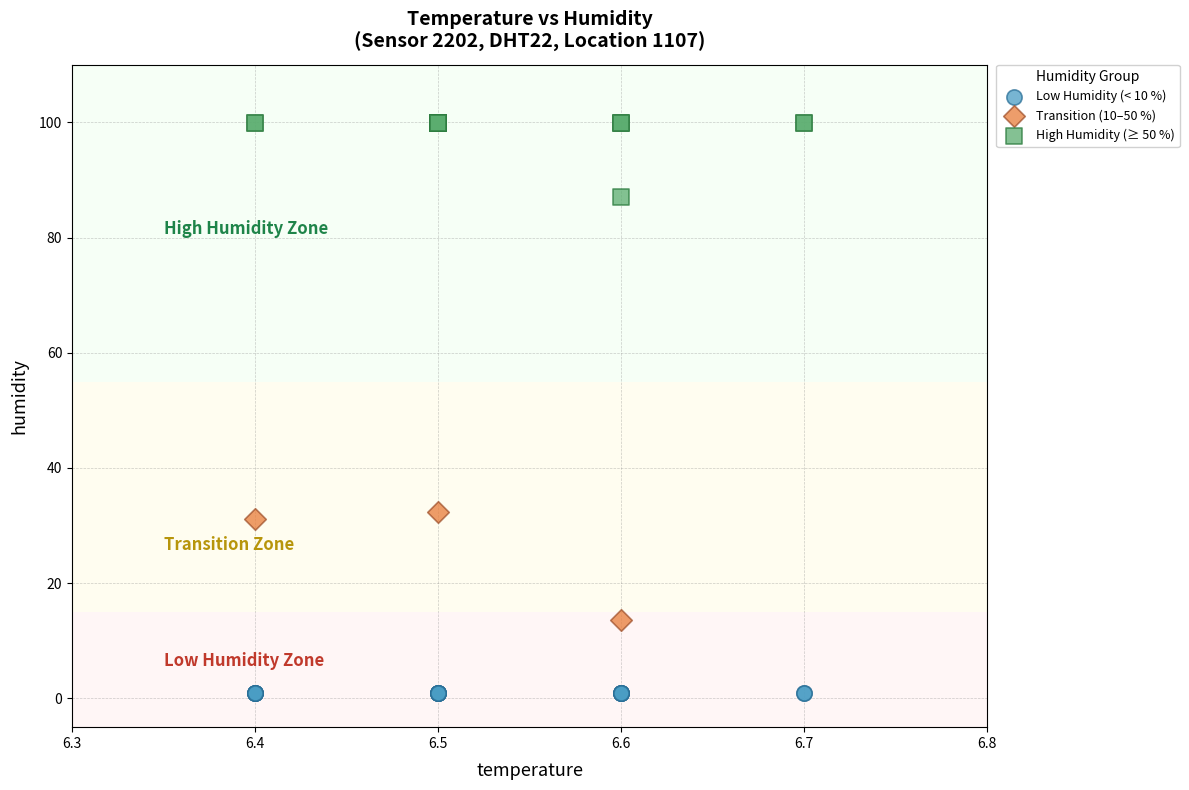

Which series reaches the minimum Y coordinate?

Low Humidity (< 10 %)